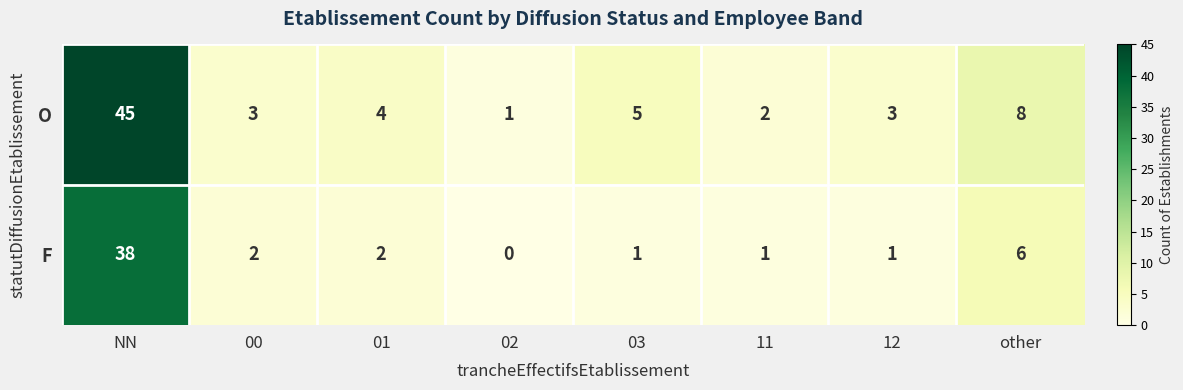

The O series shows 1 at 02. True or false?

True